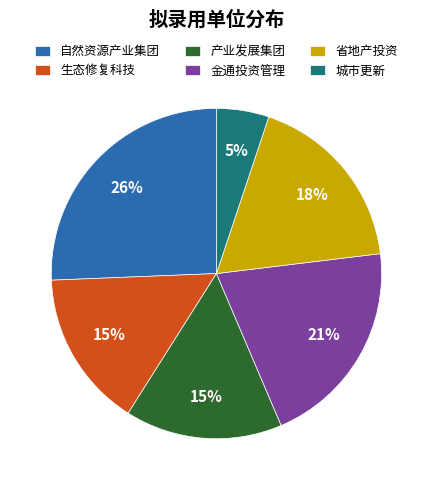

How many slices are in this pie chart?

6